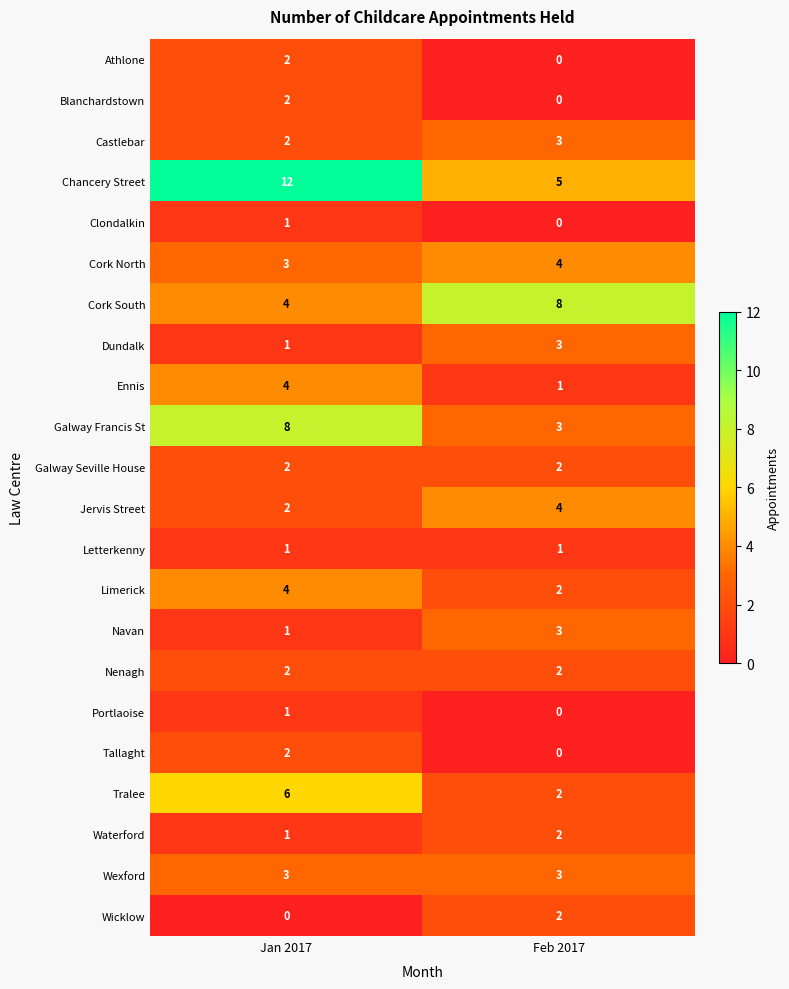

What is the greatest value displayed?

12